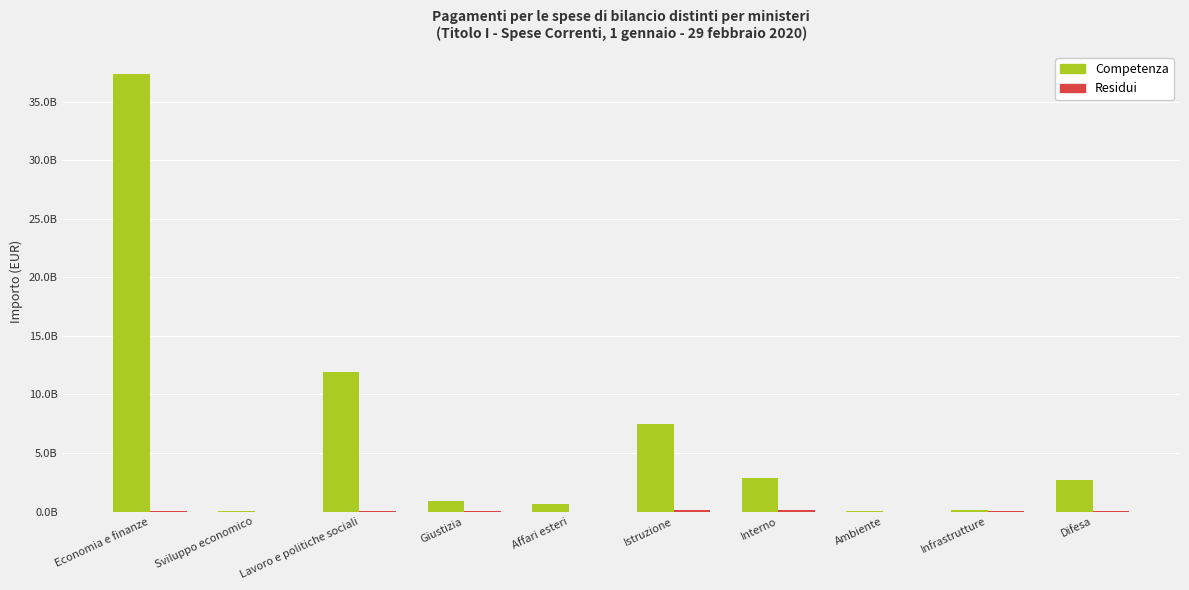

What is the total value across all series at Difesa?

2699042835.6